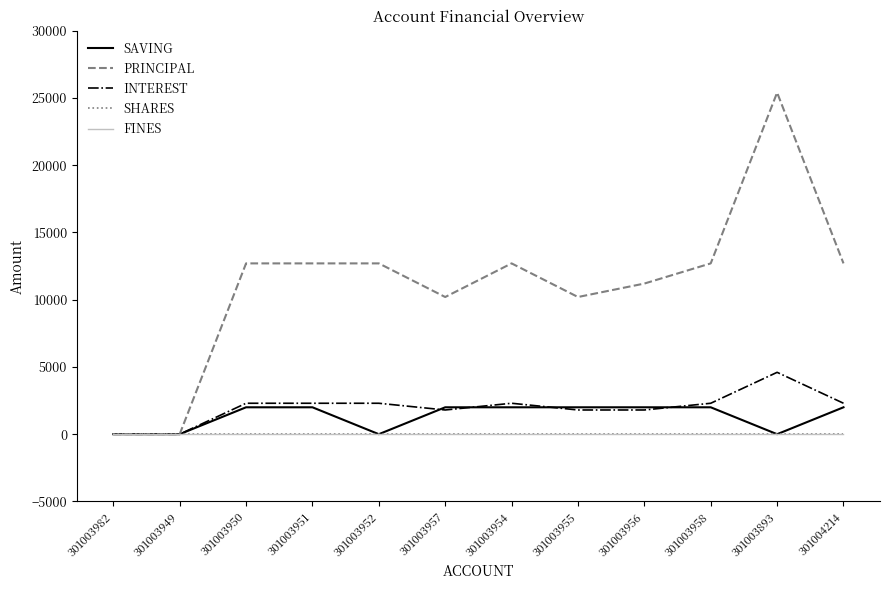

True or false: SHARES and SAVING intersect in this chart.

False